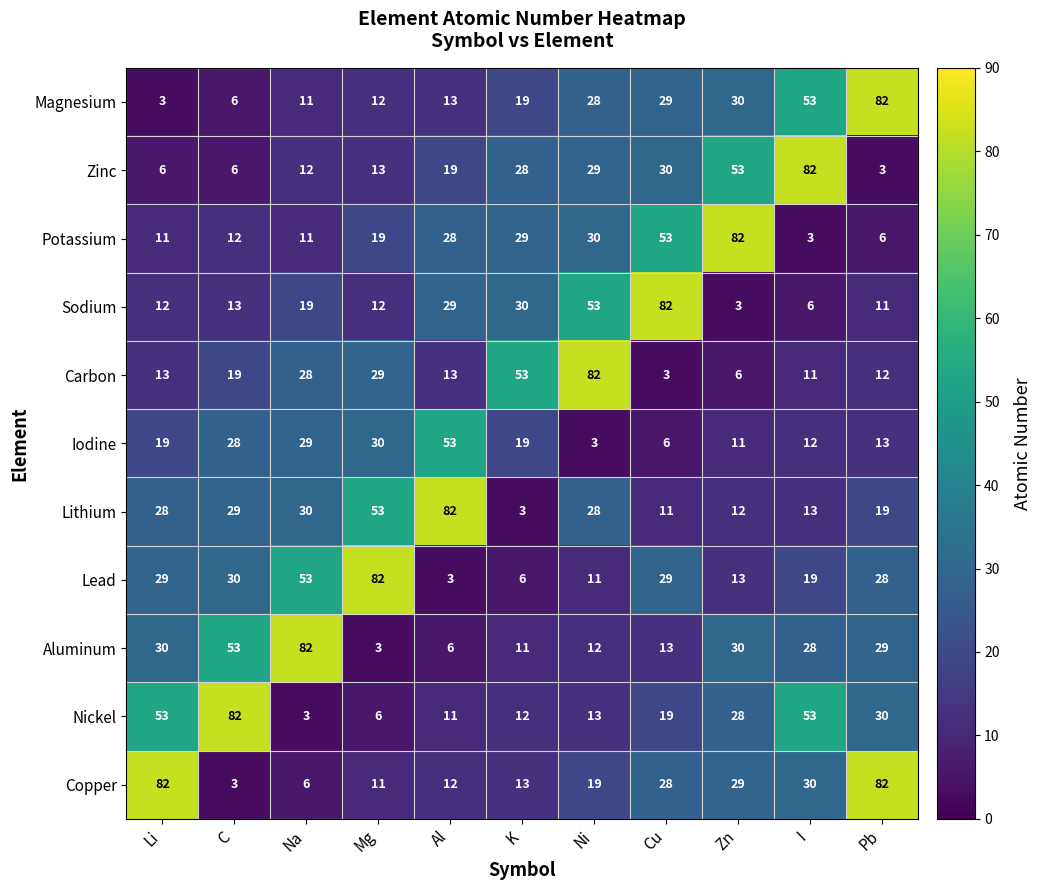

True or false: Nickel has a value of 30 at Pb.

True